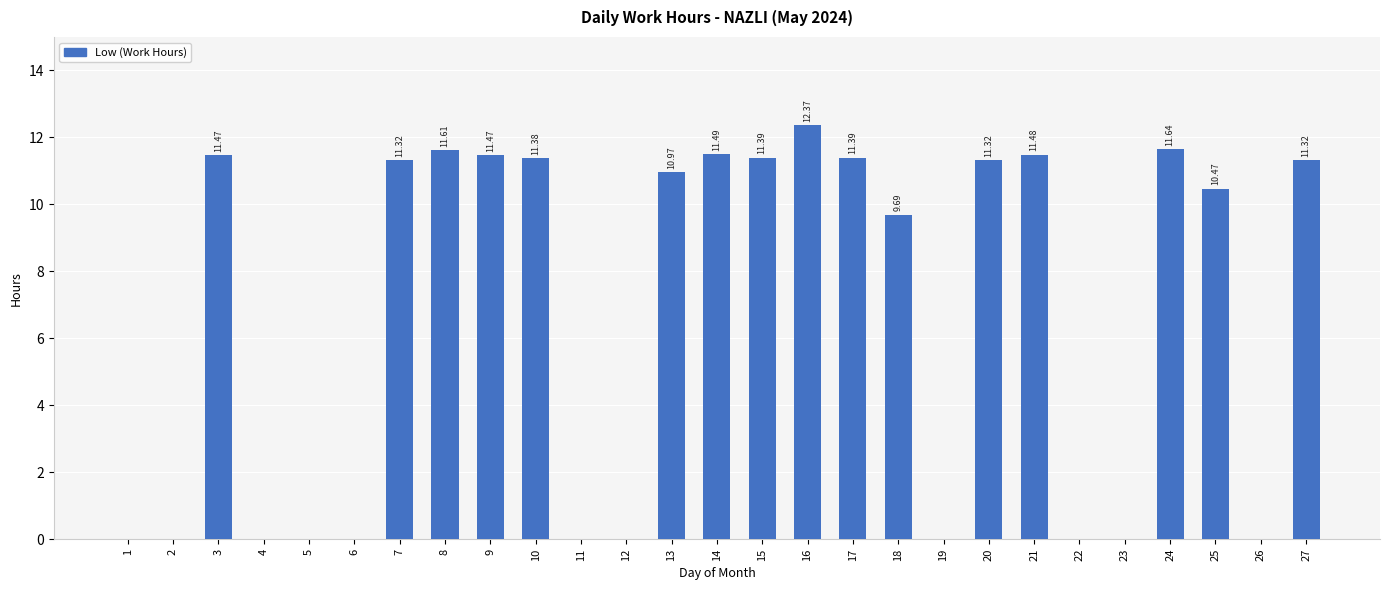

Reading left to right, extract all data points from this chart.

0.0	0.0	11.5	0.0	0.0	0.0	11.3	11.6	11.5	11.4	0.0	0.0	11.0	11.5	11.4	12.4	11.4	9.7	0.0	11.3	11.5	0.0	0.0	11.6	10.5	0.0	11.3